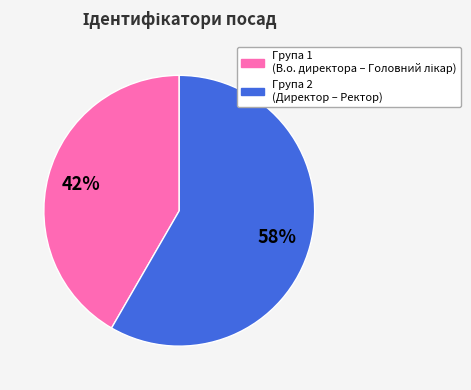

To the nearest percent, what is the average slice percentage?

50%